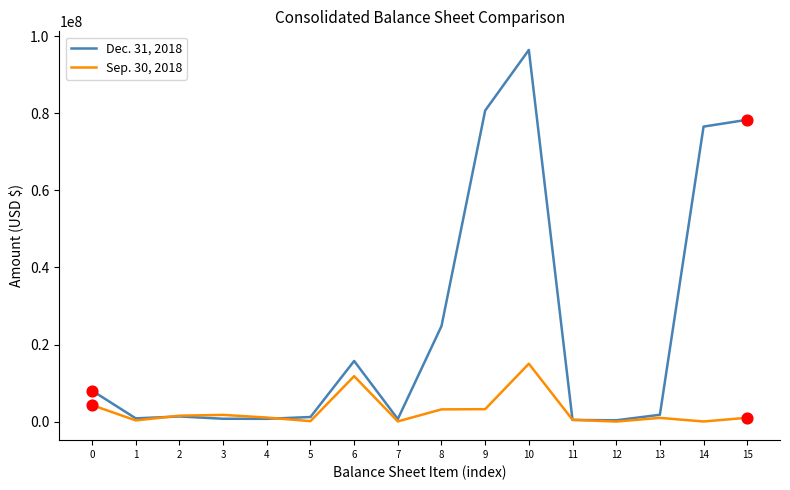

What are all the series names shown in the legend?

Dec. 31, 2018, Sep. 30, 2018